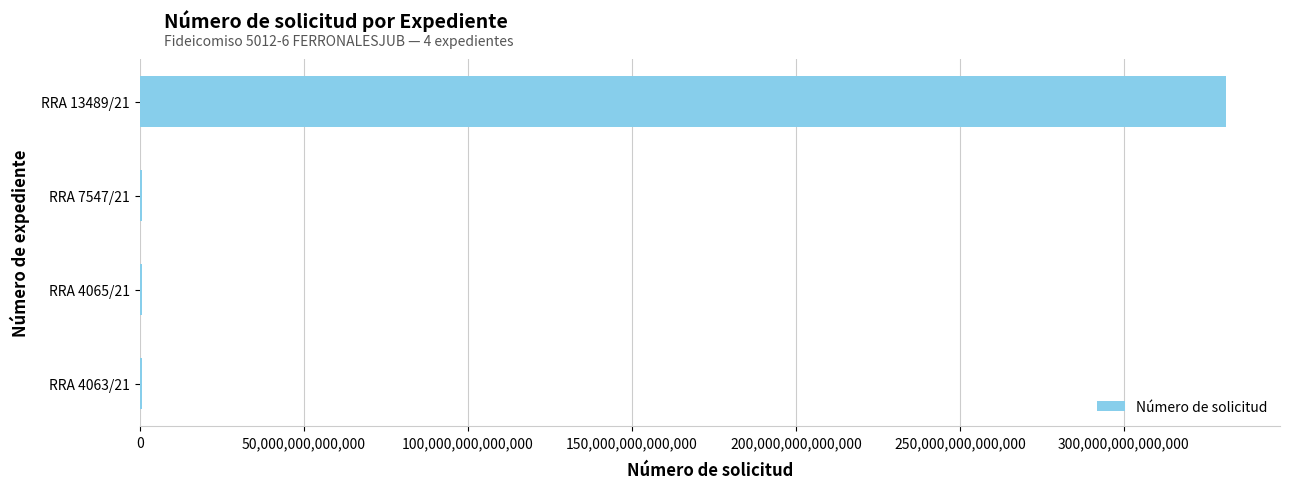

At which category does the chart reach its peak across all series?

RRA 13489/21